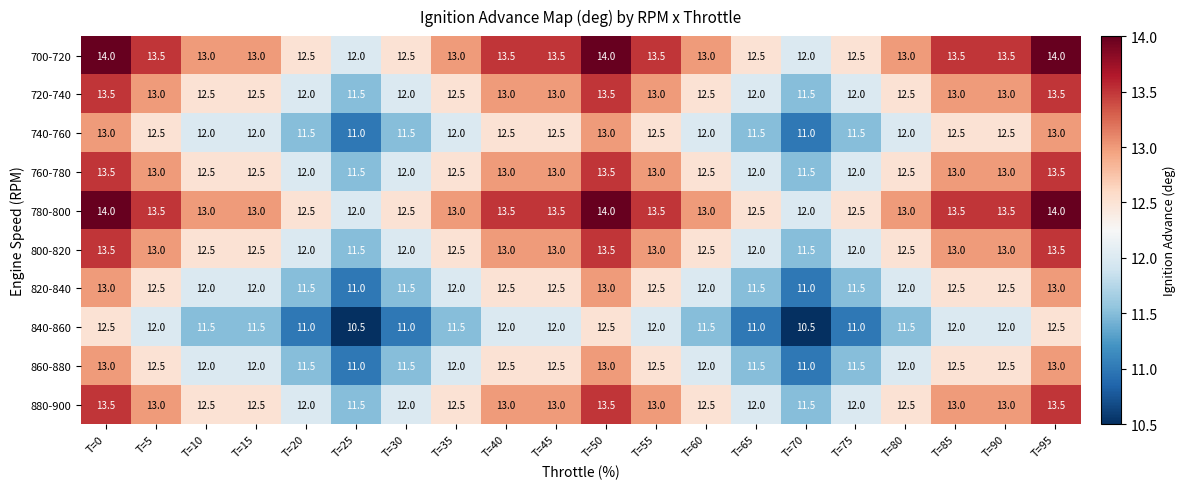

What is the total value across all series at T=40?

128.5